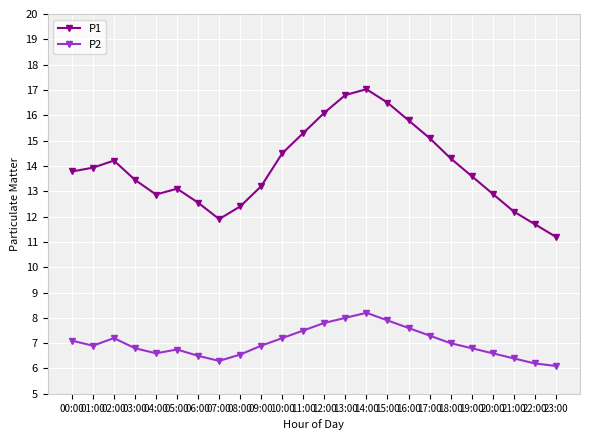

True or false: P2 and P1 cross at least once.

False